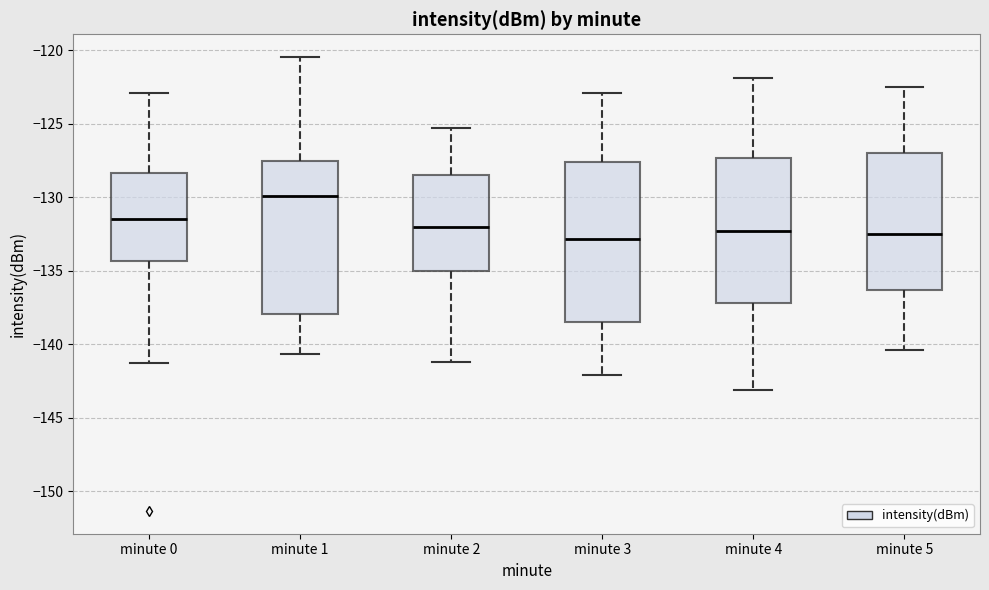

Reading left to right, read every box against the y-axis: the position of its median line, the range the box covers, and the ends of its whiskers. The values are not printed on the chart, so give them approximately, as read against the axis.

minute 0: median -131.5, box -134.5 to -128.5, whiskers -141.5 to -123.0
minute 1: median -130.0, box -138.0 to -127.5, whiskers -140.5 to -120.5
minute 2: median -132.0, box -135.0 to -128.5, whiskers -141.0 to -125.5
minute 3: median -133.0, box -138.5 to -127.5, whiskers -142.0 to -123.0
minute 4: median -132.5, box -137.0 to -127.5, whiskers -143.0 to -122.0
minute 5: median -132.5, box -136.5 to -127.0, whiskers -140.5 to -122.5